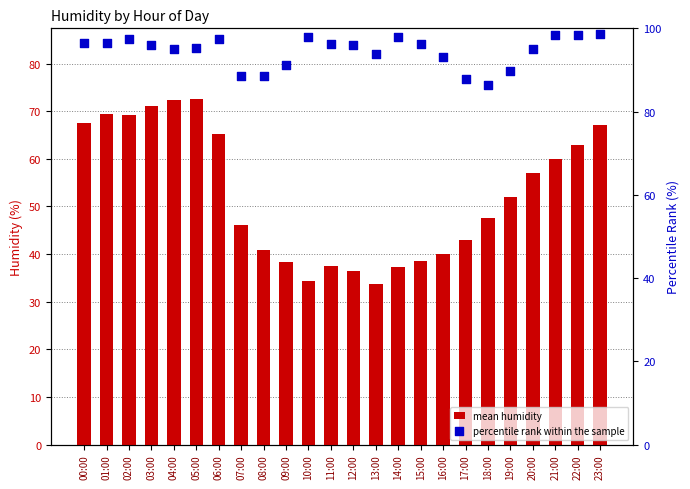

Which series has the largest total across all categories?

percentile rank within the sample